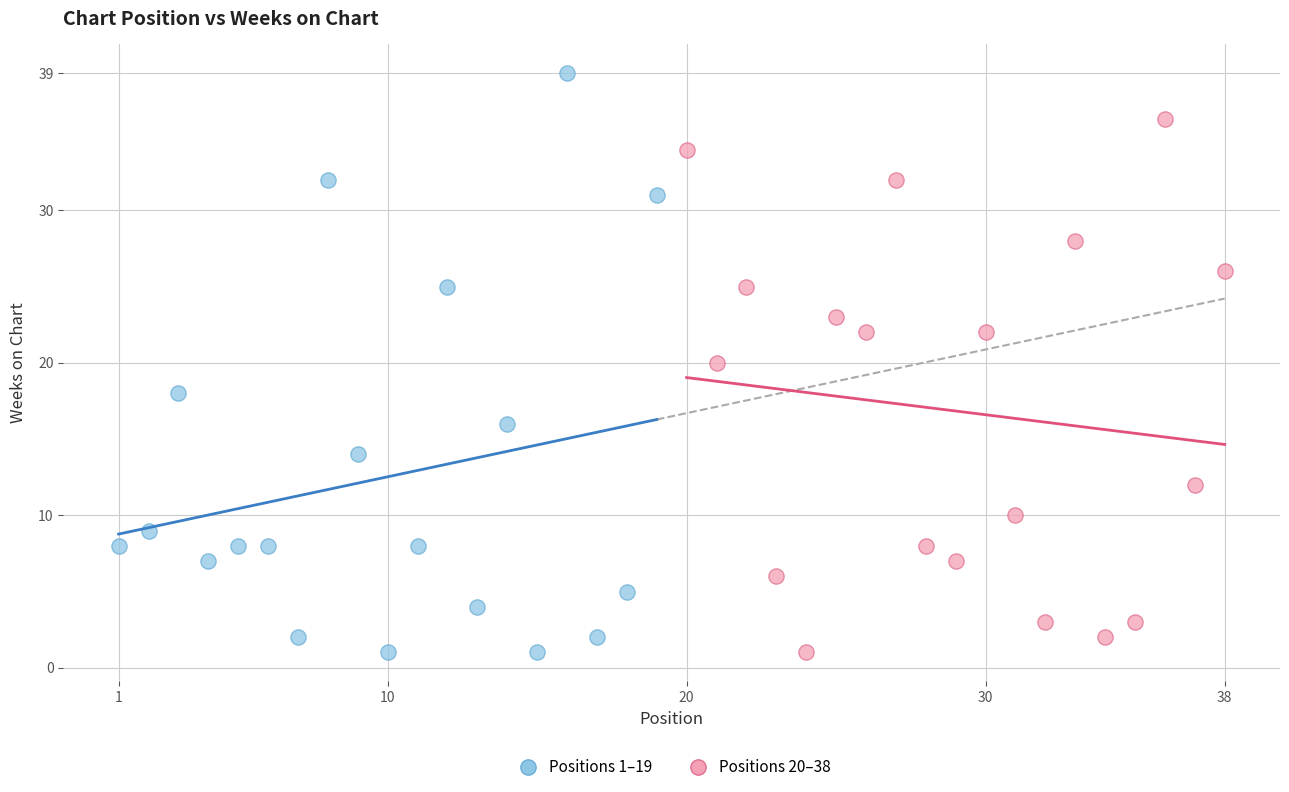

Which series has the largest Y range (max minus min)?

Positions 1–19